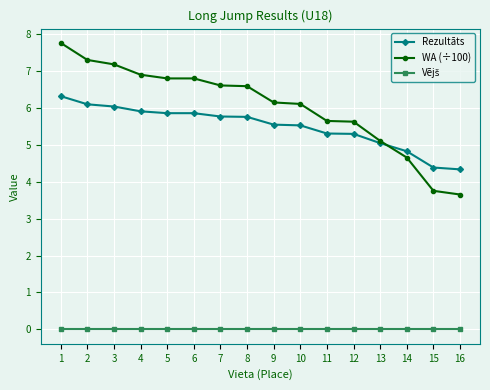

What is the total value across all series at 14?

9.5